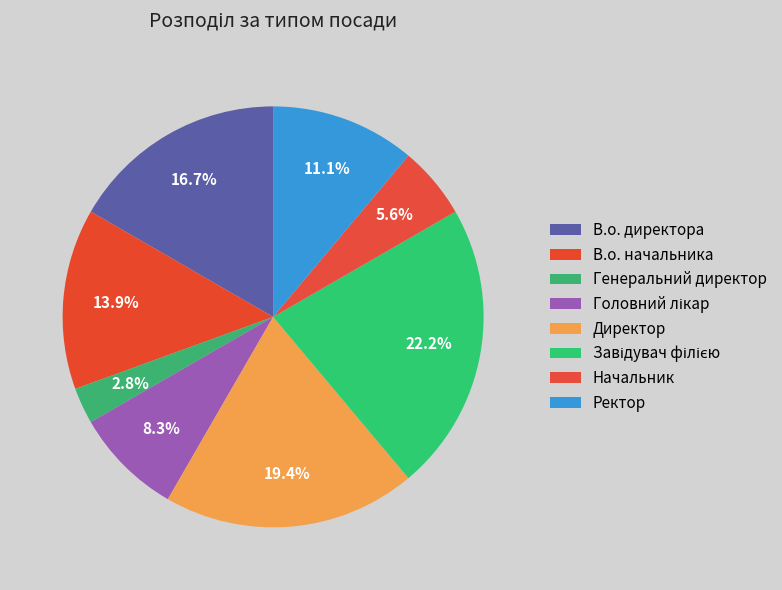

Count the number of slices in the pie.

8